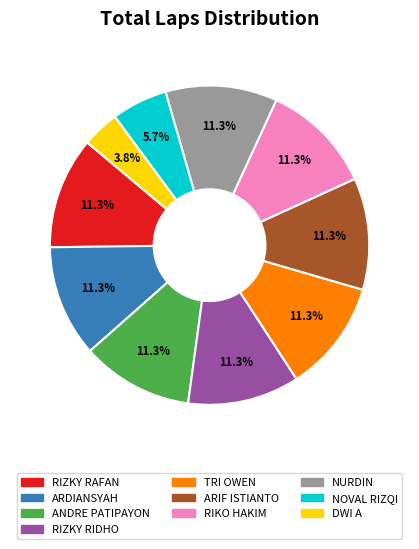

Does any single category account for the majority?

No